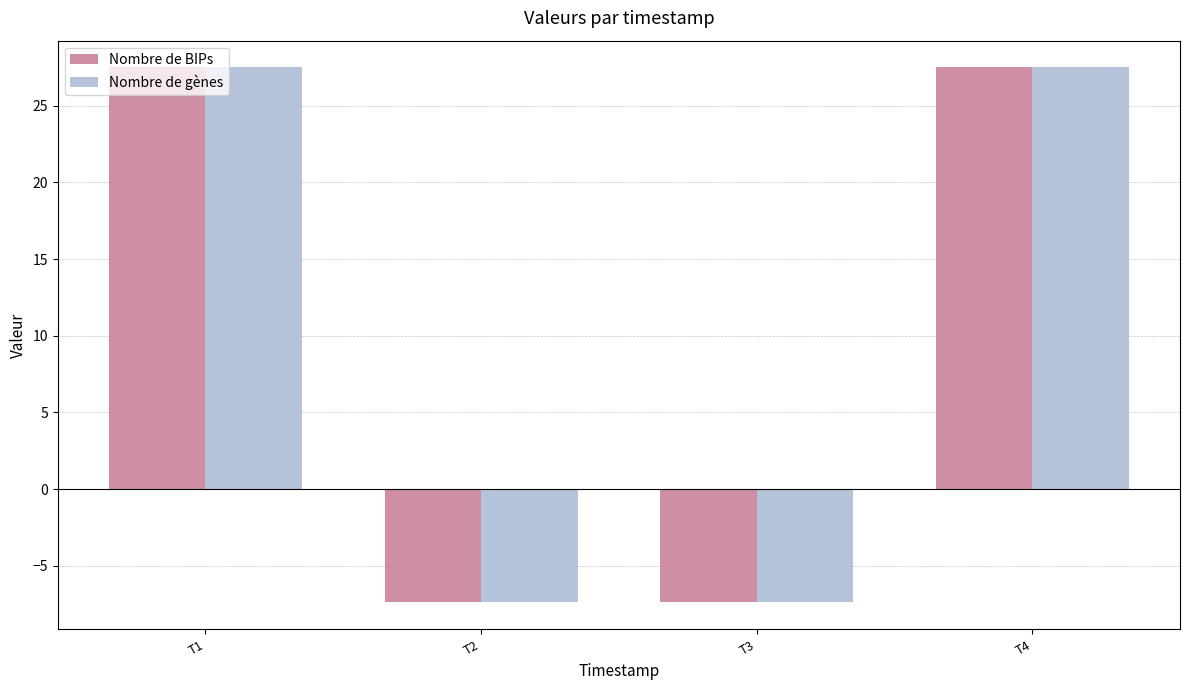

What are all the series names shown in the legend?

Nombre de BIPs, Nombre de gènes